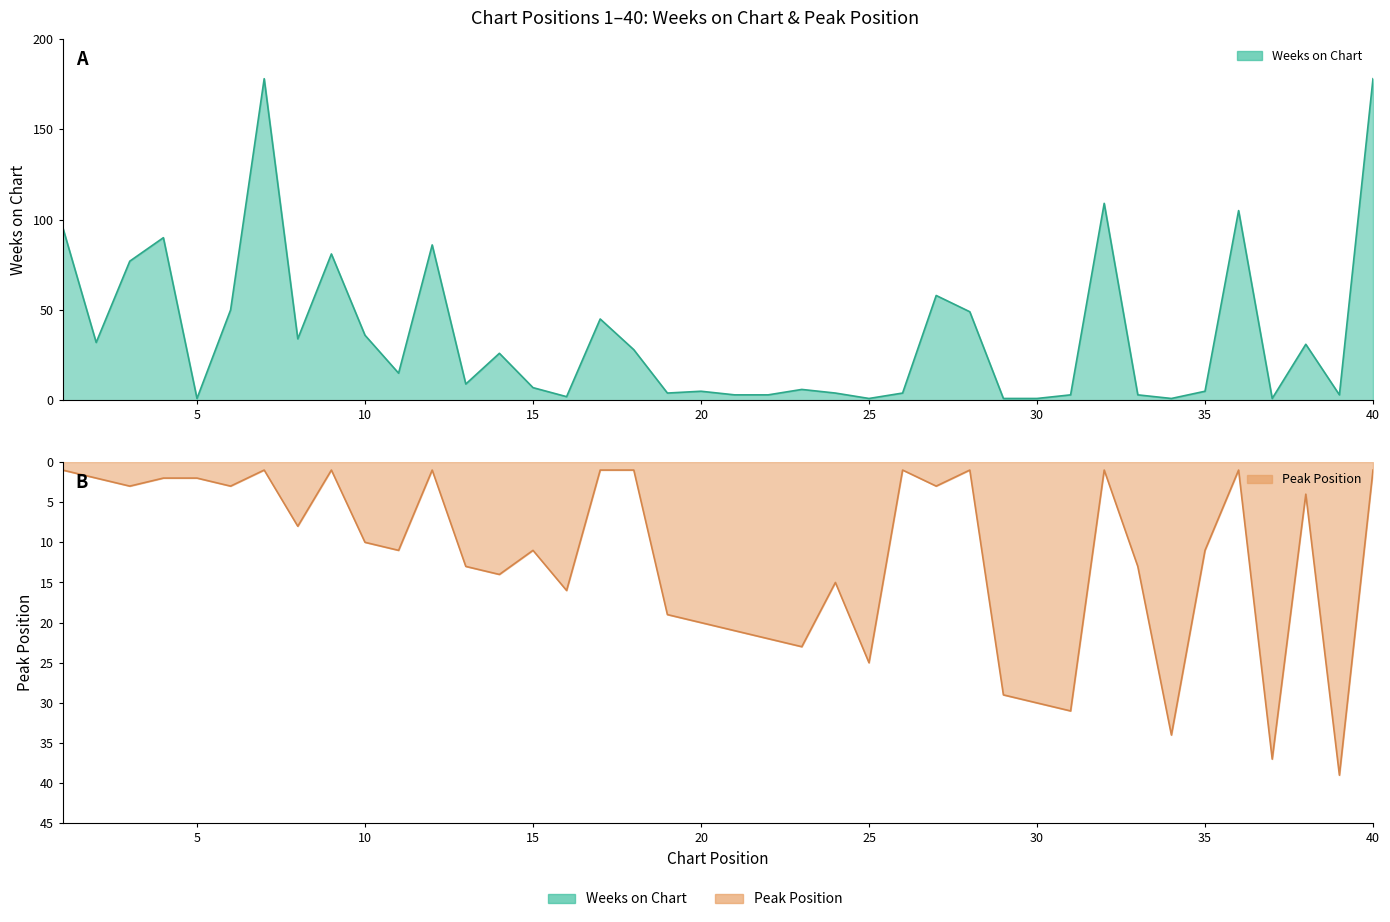

How many values in the Weeks on Chart series are below 15?

20